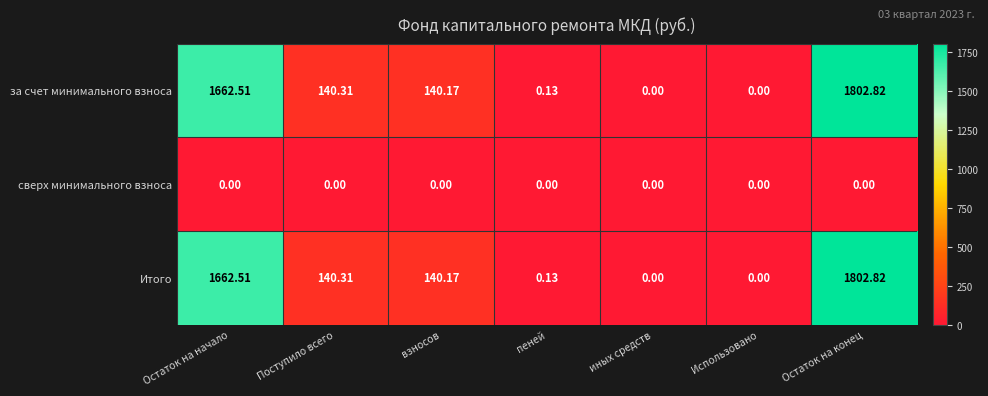

Which category has the highest value in the за счет минимального взноса series?

Остаток на конец